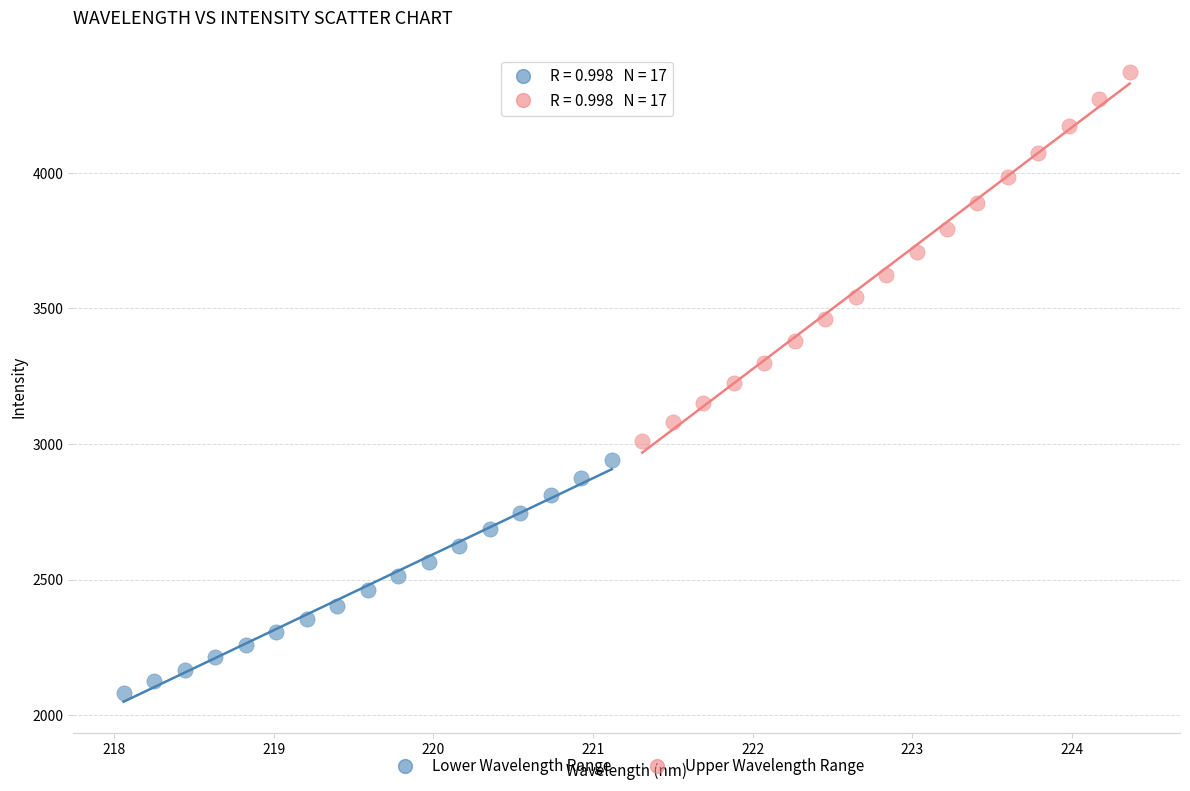

Which series contains the highest Y value?

Upper Wavelength Range